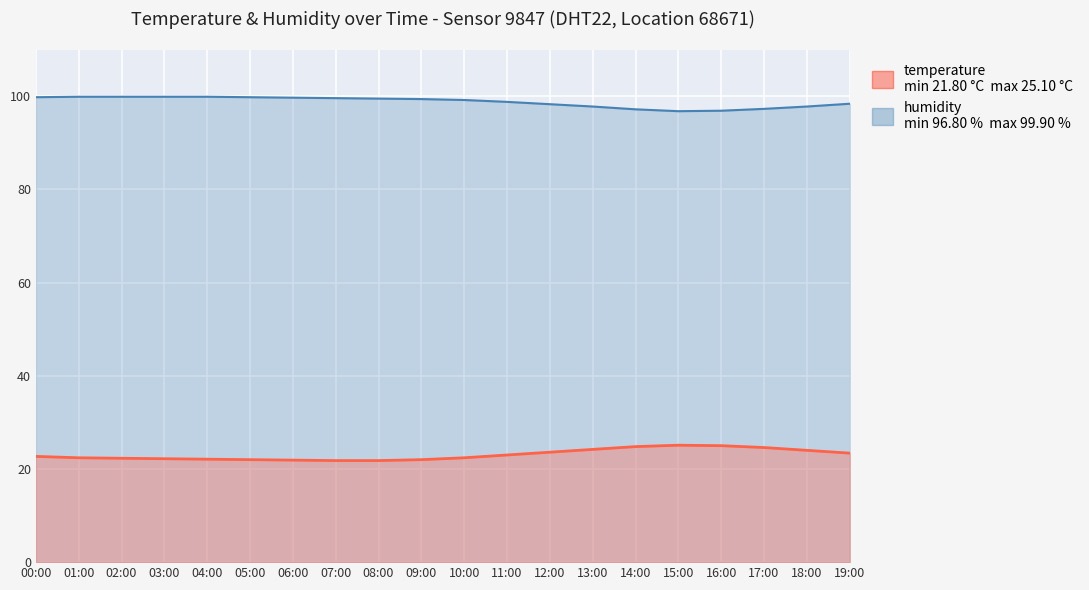

What is the difference between the second highest and minimum values in the humidity series?

3.1